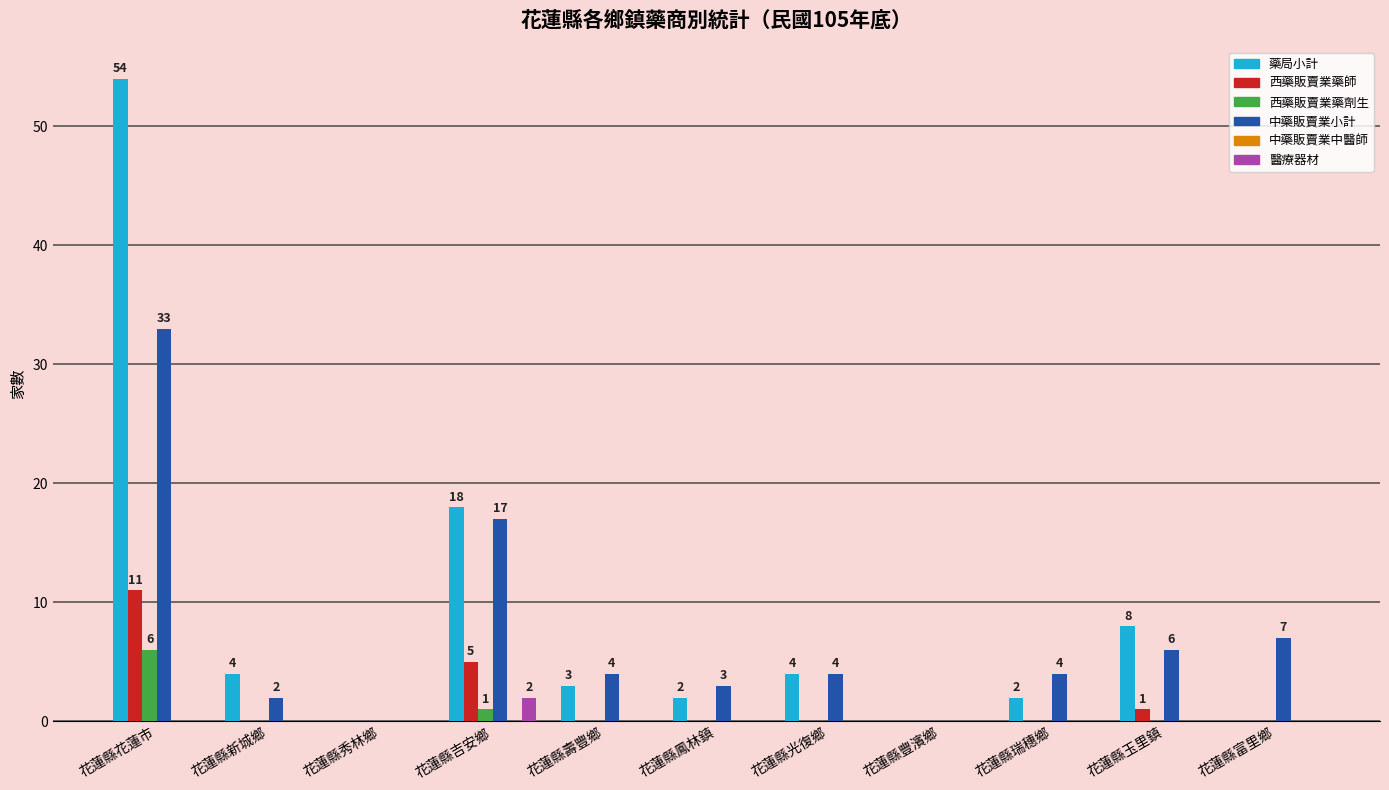

What is the approximate value of 西藥販賣業藥劑生 at 花蓮縣吉安鄉?

1